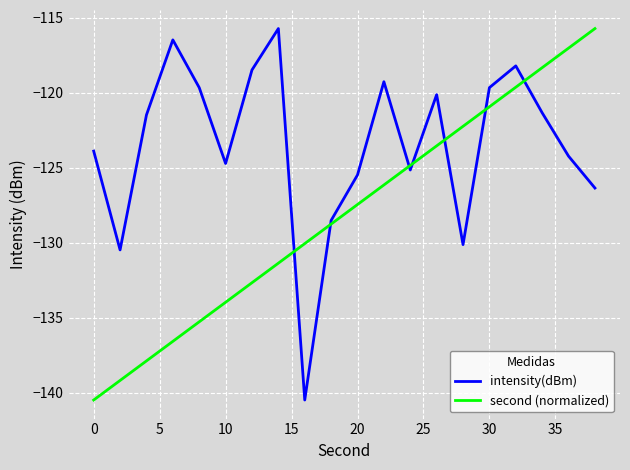

List the series in order of their overall mean, lowest first.

second (normalized), intensity(dBm)